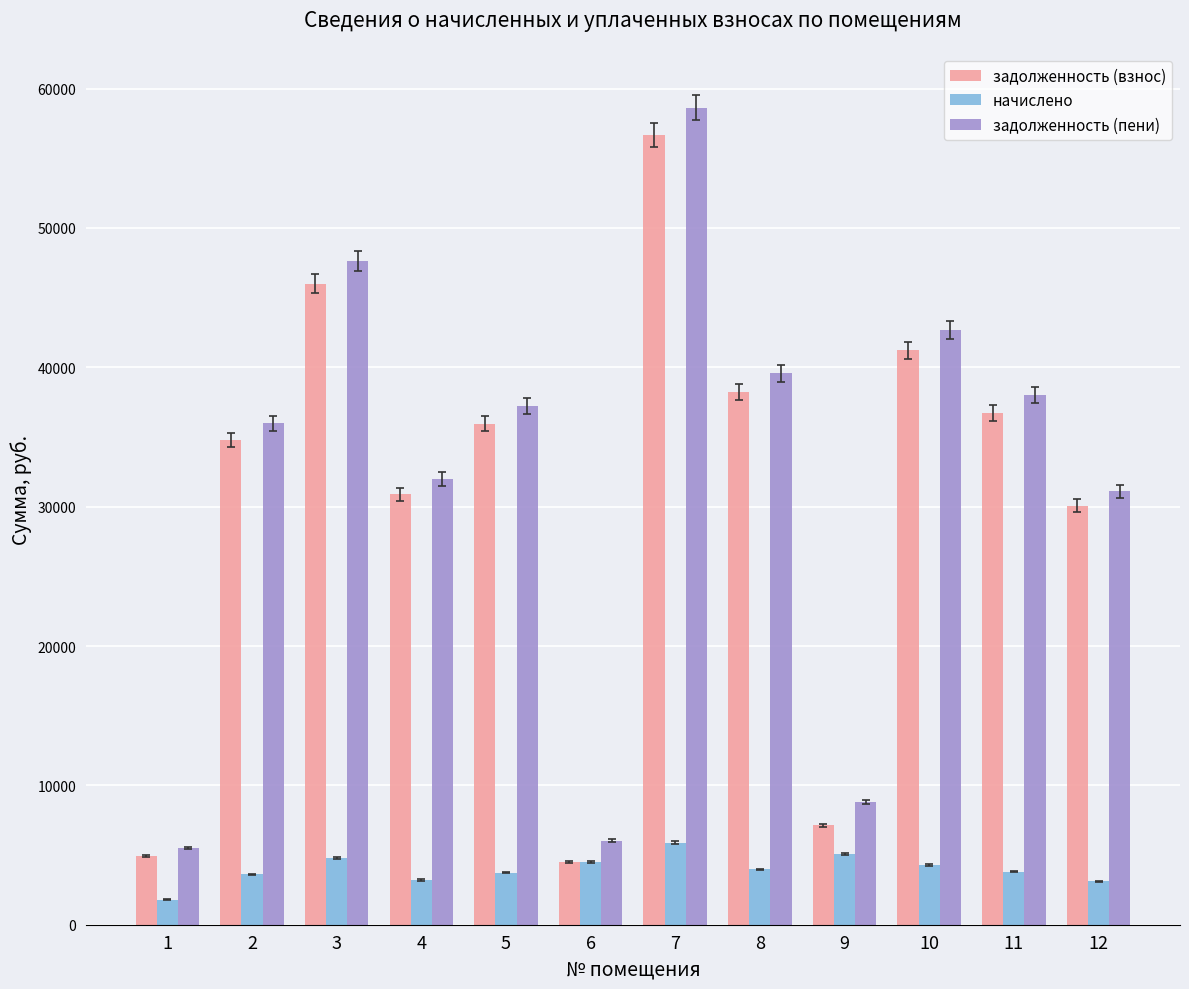

What is the spread (max minus min) of values at 12?

27987.8